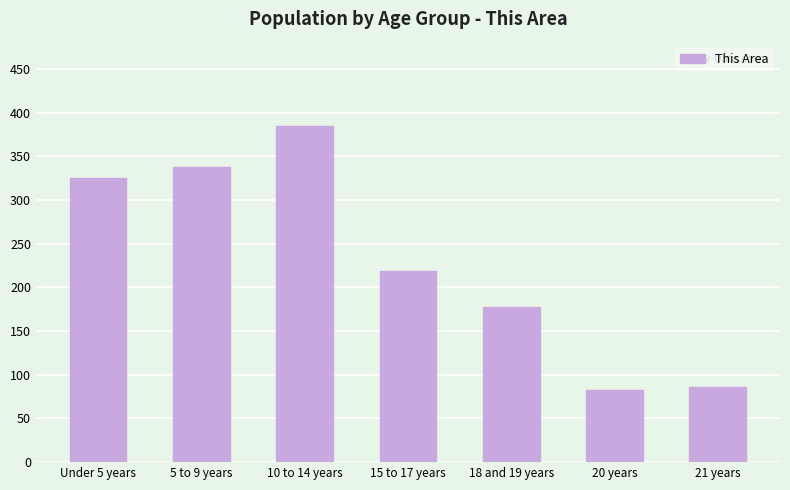

What is the minimum value shown in the chart?

82